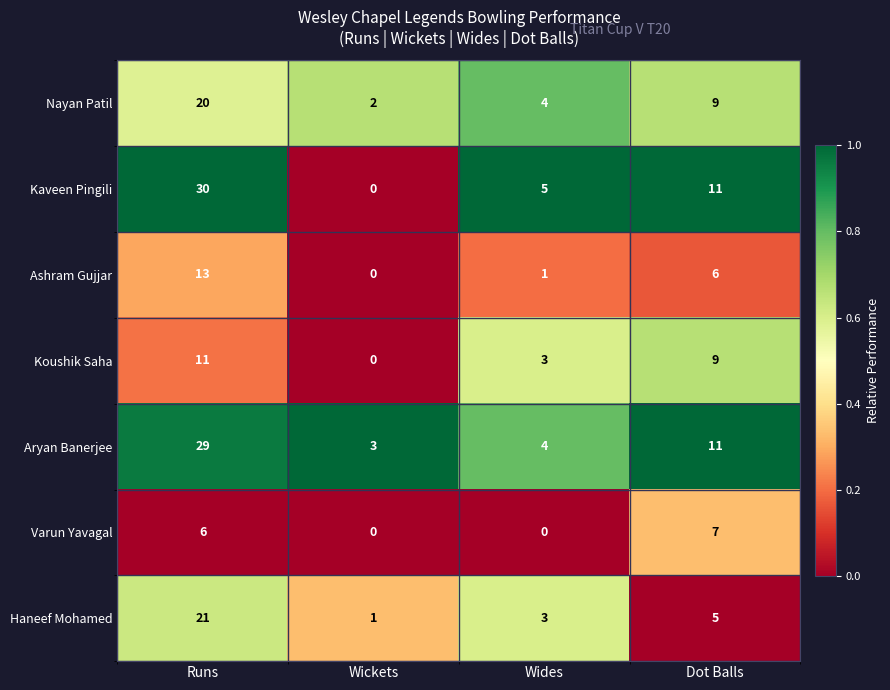

List the series in order of their peak value, lowest first.

Varun Yavagal, Koushik Saha, Ashram Gujjar, Nayan Patil, Haneef Mohamed, Aryan Banerjee, Kaveen Pingili